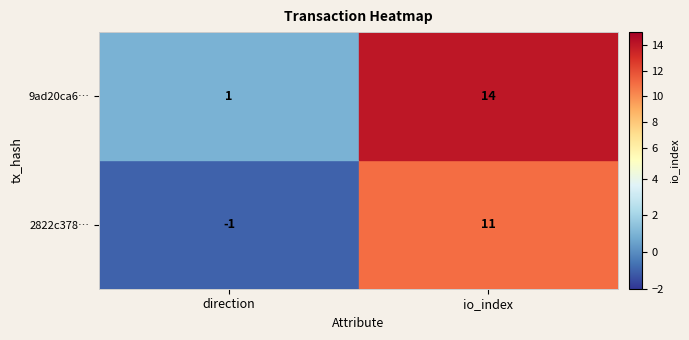

The 9ad20ca6… series shows 0 at direction. True or false?

False